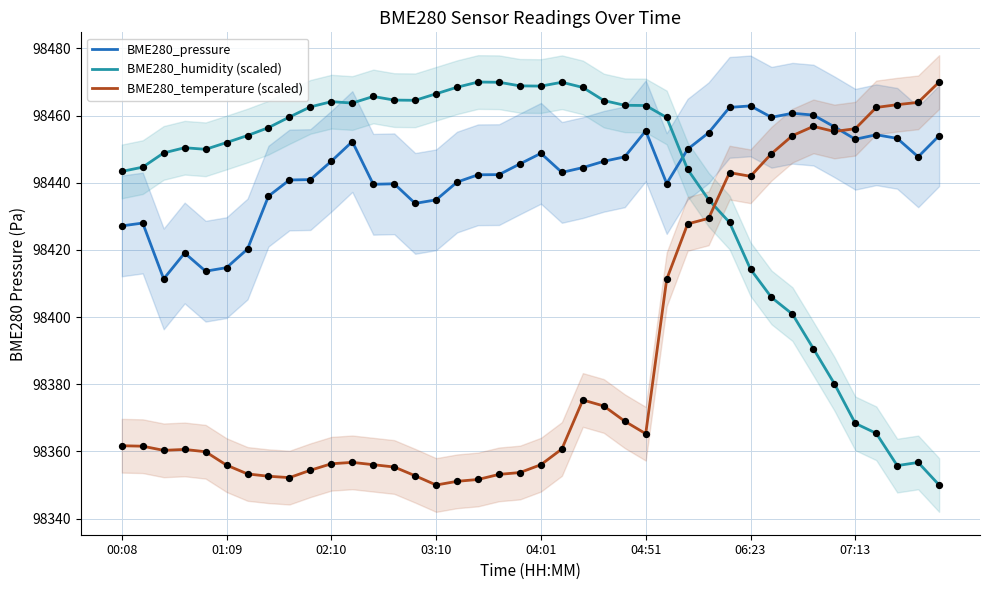

Which series has the largest total across all categories?

BME280_pressure